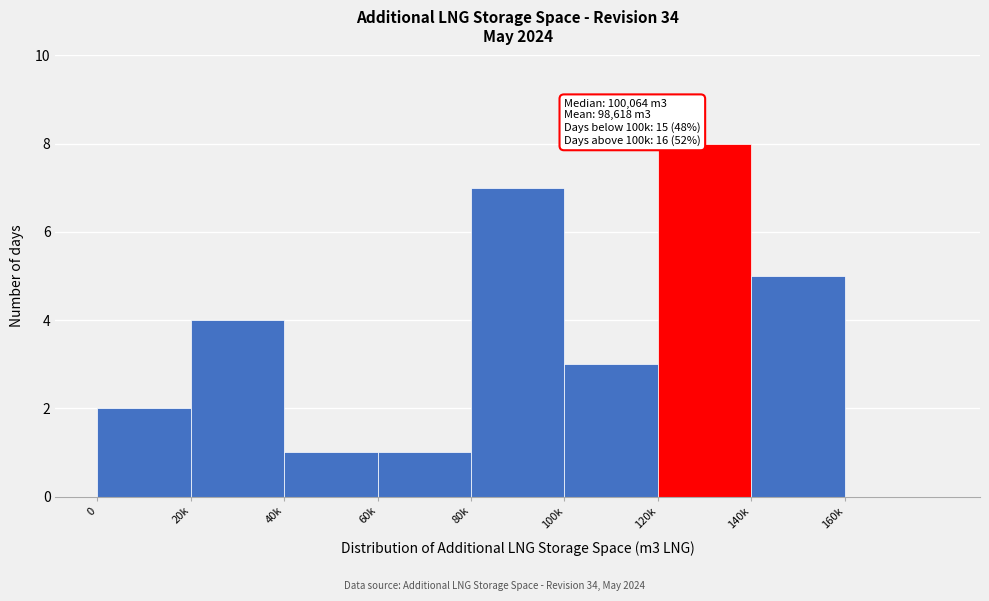

Reading left to right, what are all the values shown in this chart?

0=2	20k=4	40k=1	60k=1	80k=7	100k=3	120k=8	140k=5	160k=0